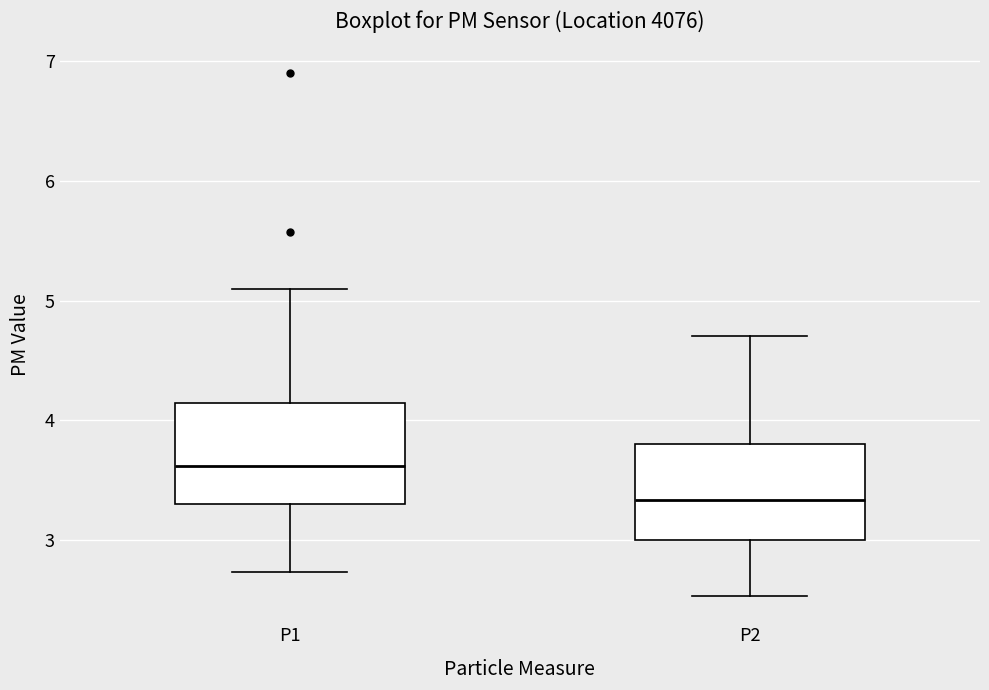

Reading left to right, transcribe this box plot: for each box, give where its median line is, the range the box spans, and where its two whiskers end, as read against the y-axis. The values are not printed on the chart, so give them approximately, as read against the axis.

P1: median 3.6, box 3.3 to 4.1, whiskers 2.7 to 5.1
P2: median 3.3, box 3.0 to 3.8, whiskers 2.5 to 4.7